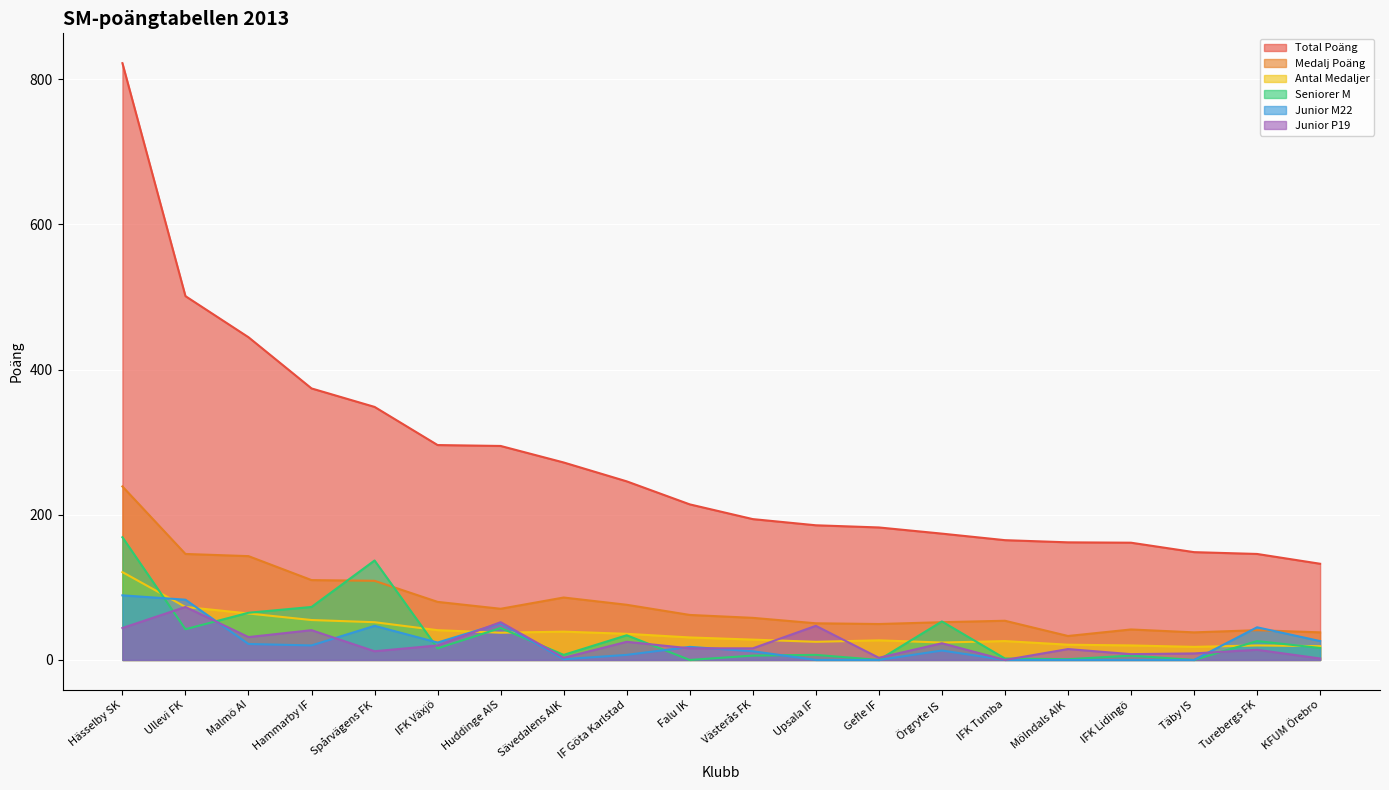

What value does the Junior M22 series have at Ullevi FK?

83.0